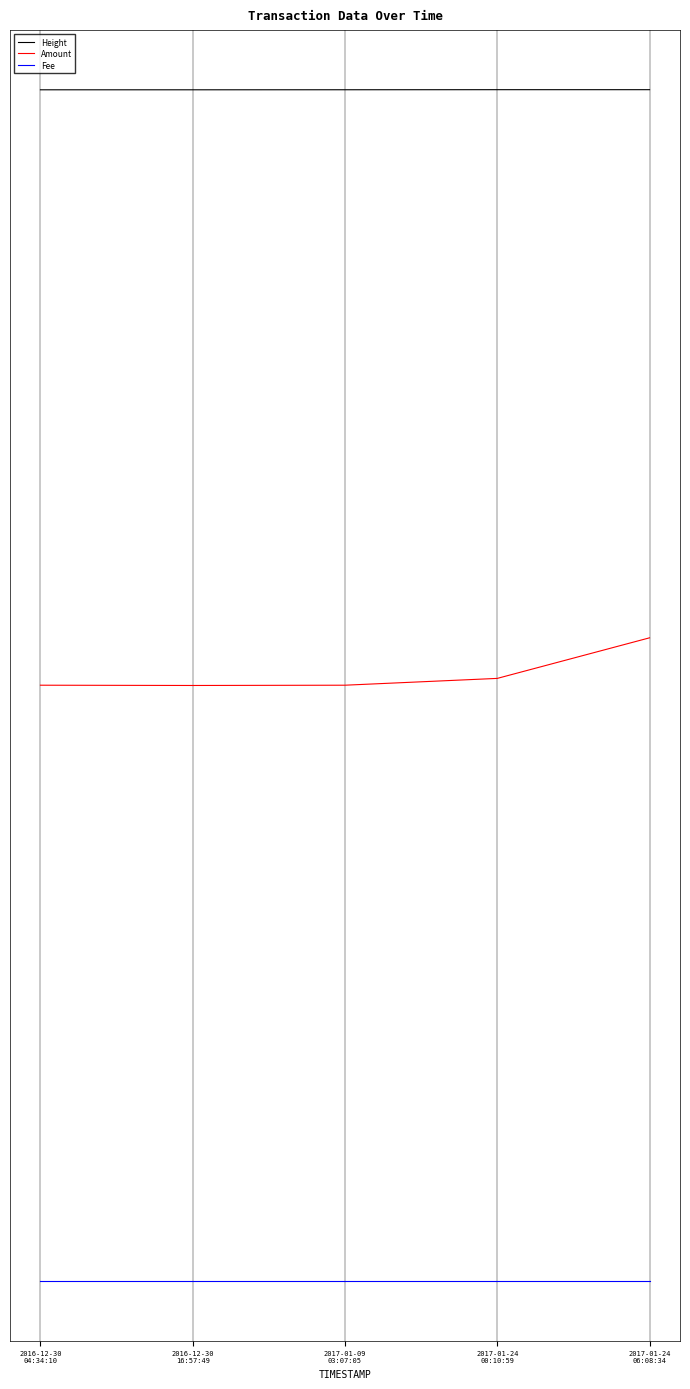

True or false: Fee has a value of -500.0 at 2017-01-24
00:10:59.

True